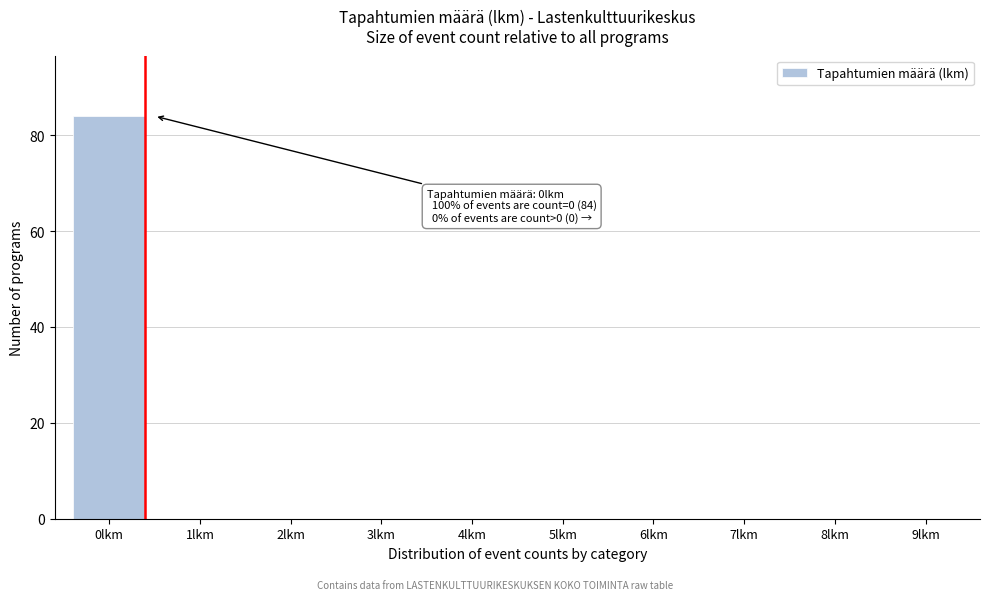

Reading left to right, what are all the values shown in this chart?

0lkm=84	1lkm=0	2lkm=0	3lkm=0	4lkm=0	5lkm=0	6lkm=0	7lkm=0	8lkm=0	9lkm=0